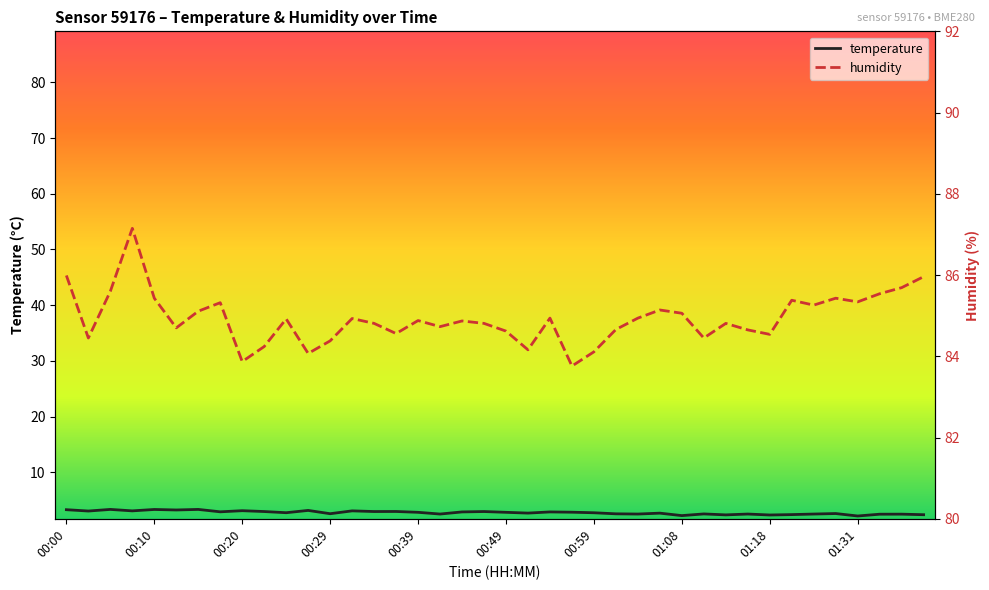

True or false: temperature and humidity cross at least once.

False